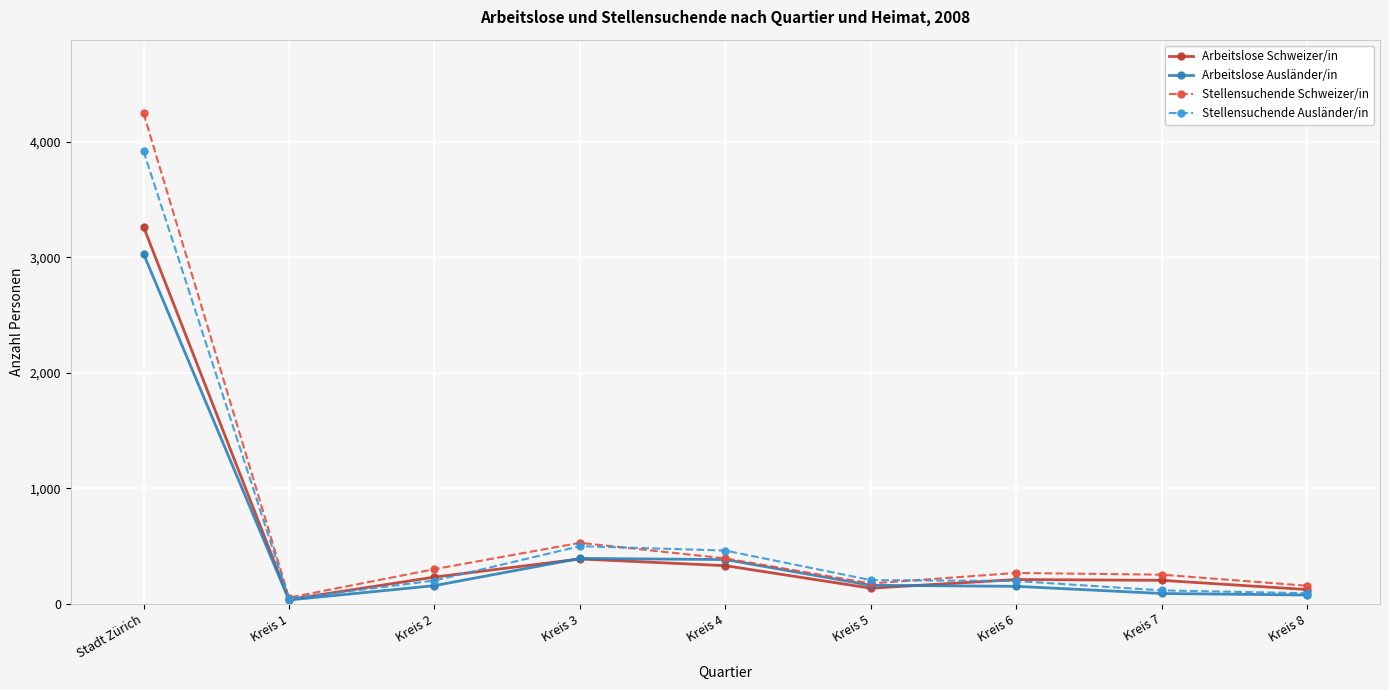

What is the difference between the maximum and second lowest values in the Arbeitslose Schweizer/in series?

3143